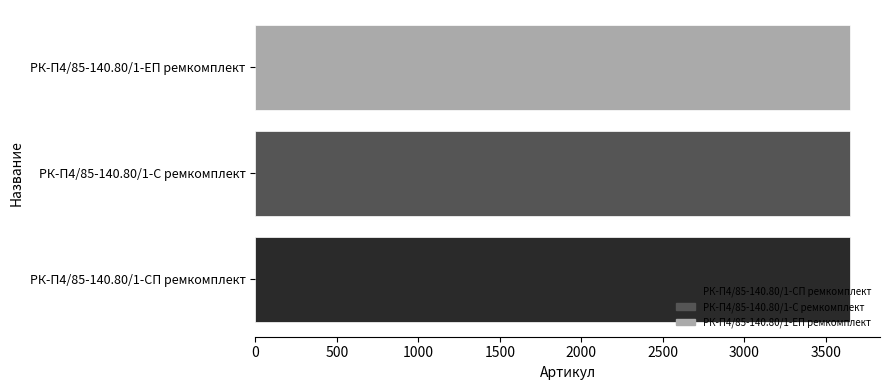

What is the smallest value displayed?

3647